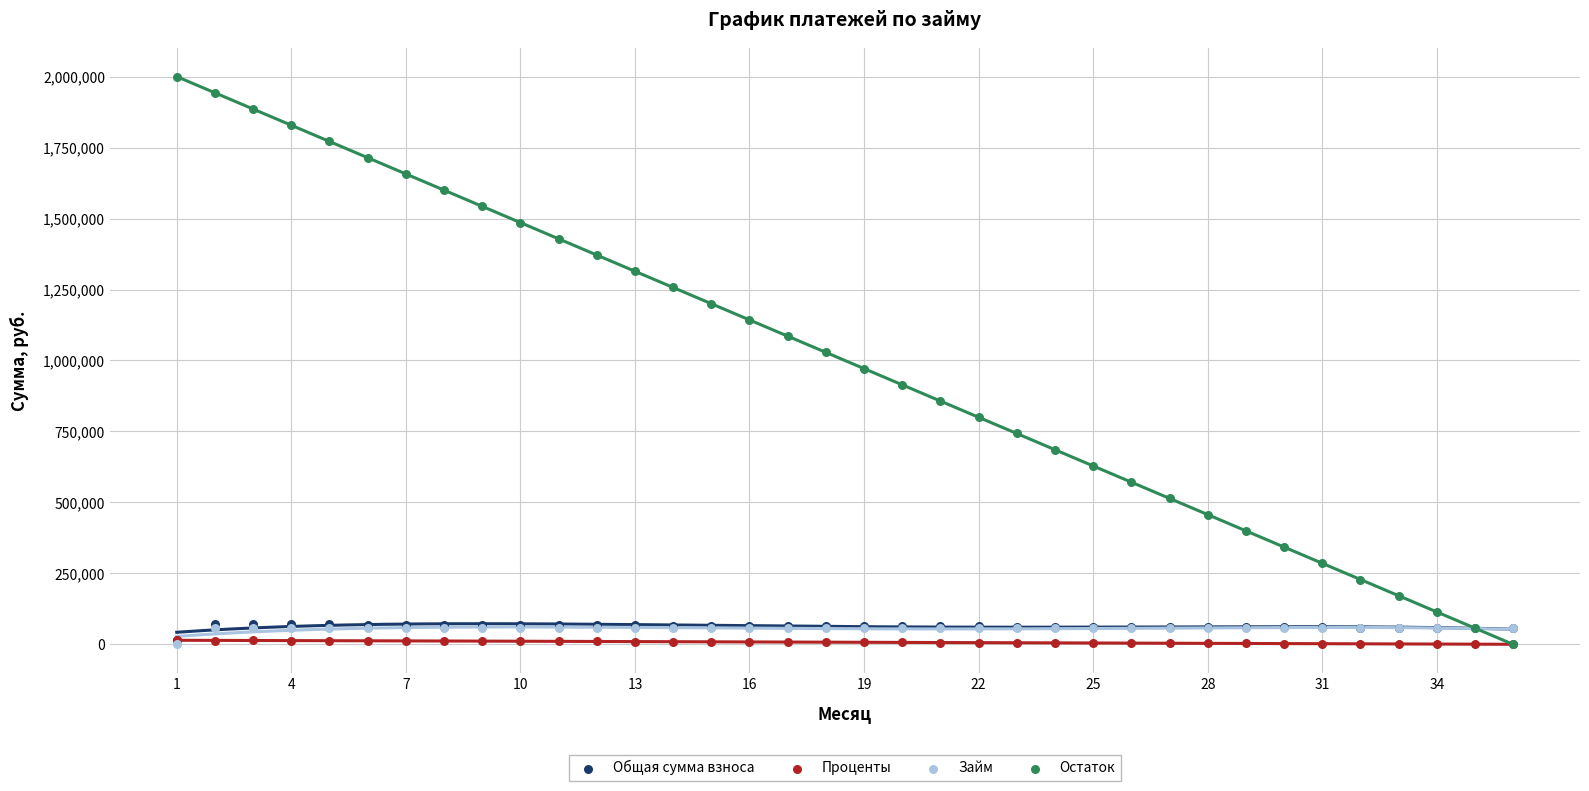

Which series contains the lowest Y value?

Займ